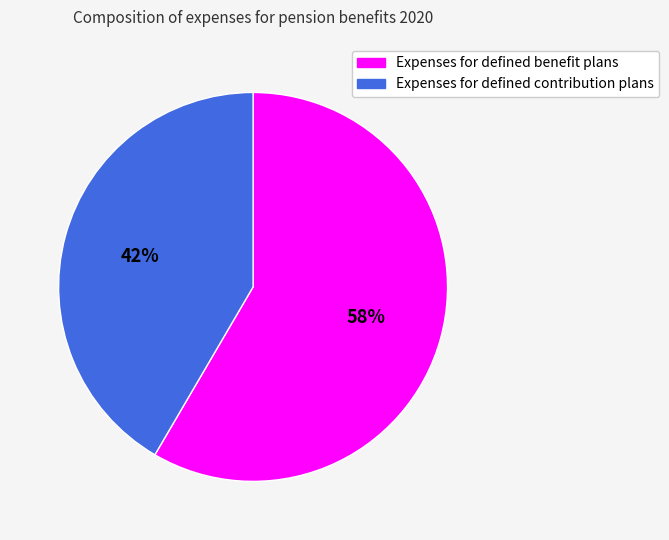

Which slice is the largest?

Expenses for defined benefit plans